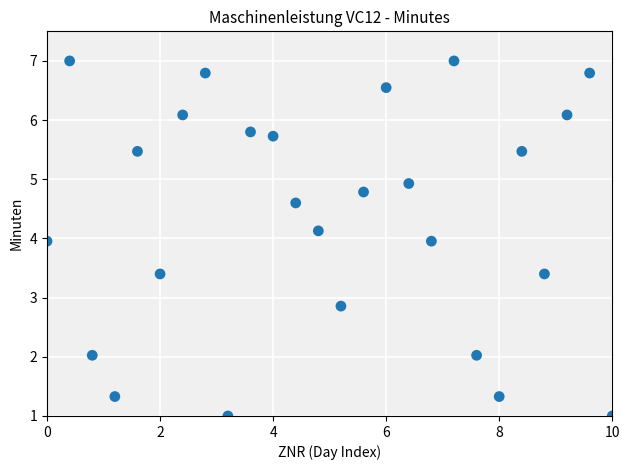

What is the range of X values (max minus min)?

10.0